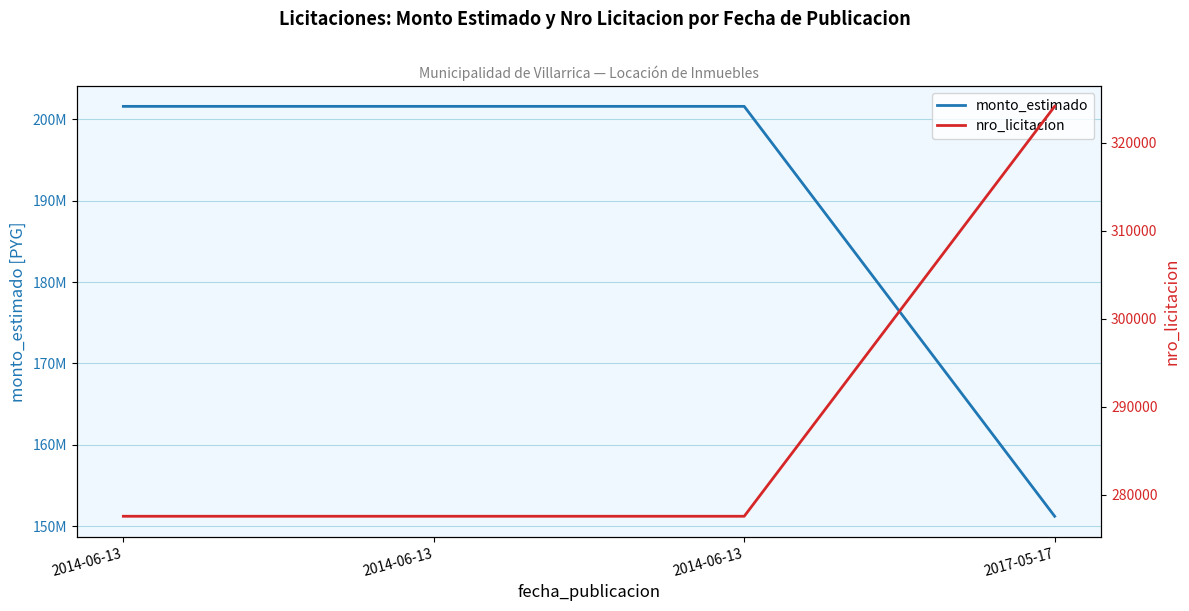

What is the label of the 3rd point from the left?

2014-06-13